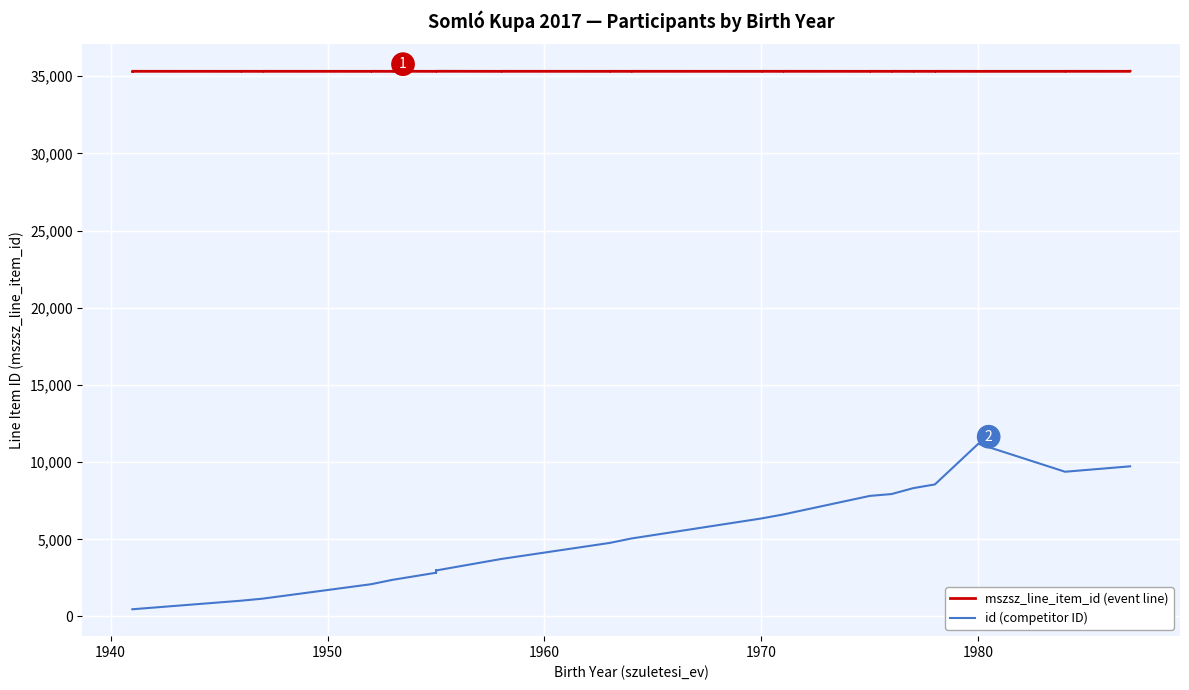

True or false: mszsz_line_item_id and id (competitor) cross at least once.

False